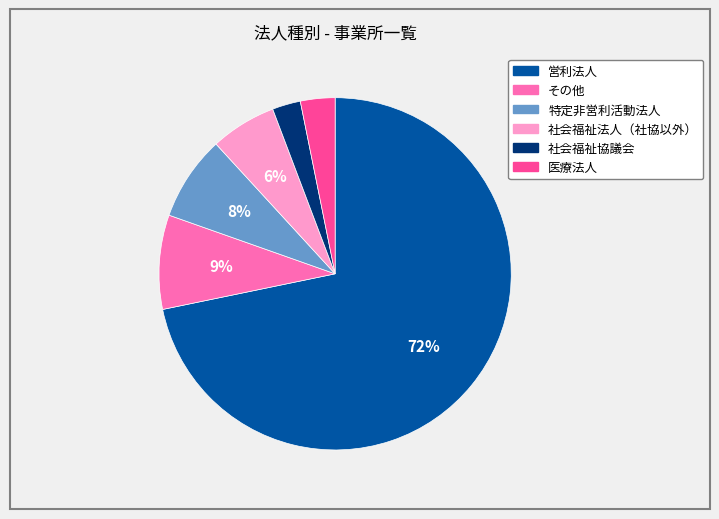

Is it true that 社会福祉協議会 is 3% of the pie?

True